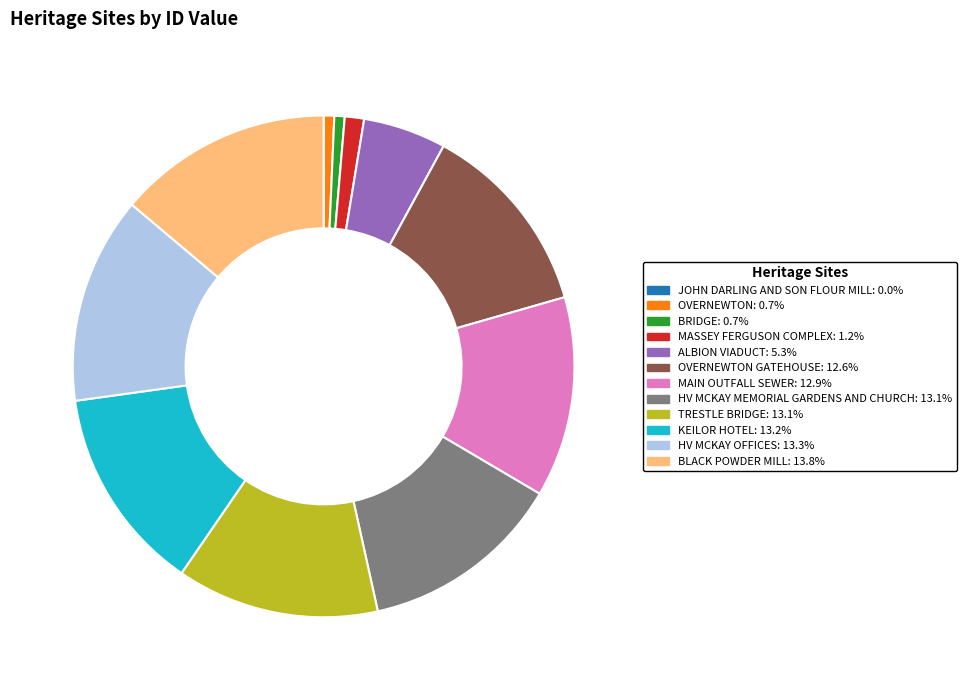

Is there any slice that represents more than half of the pie?

No